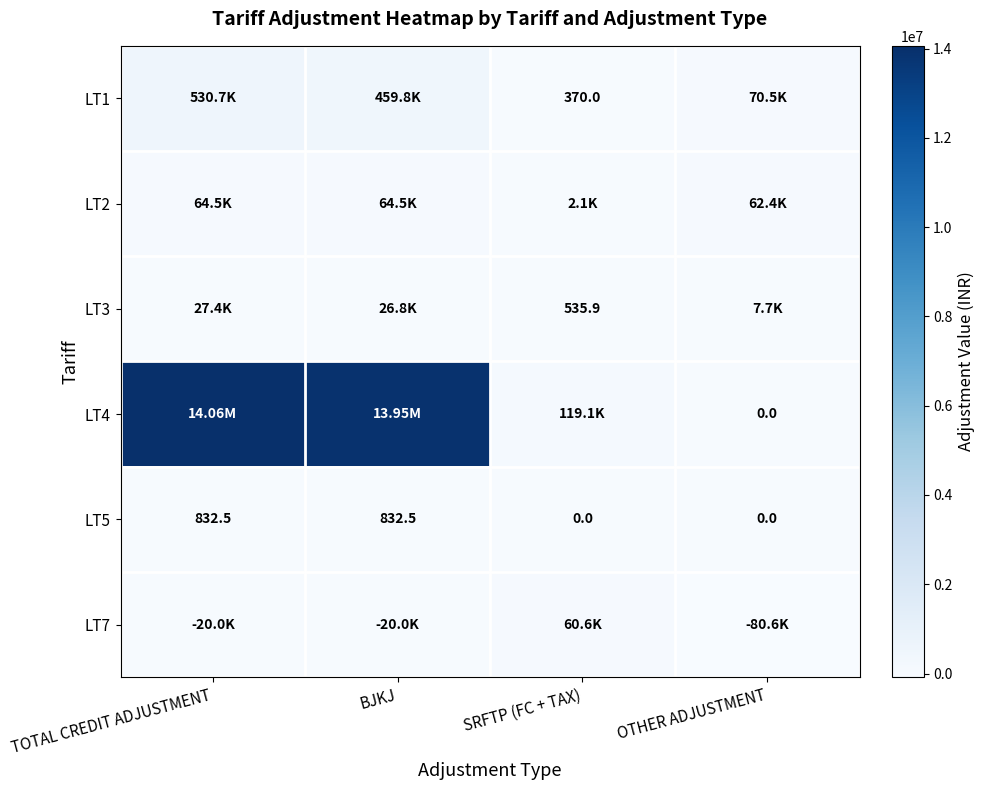

What is the difference between the LT3 values at SRFTP (FC + TAX) and OTHER ADJUSTMENT?

7192.1